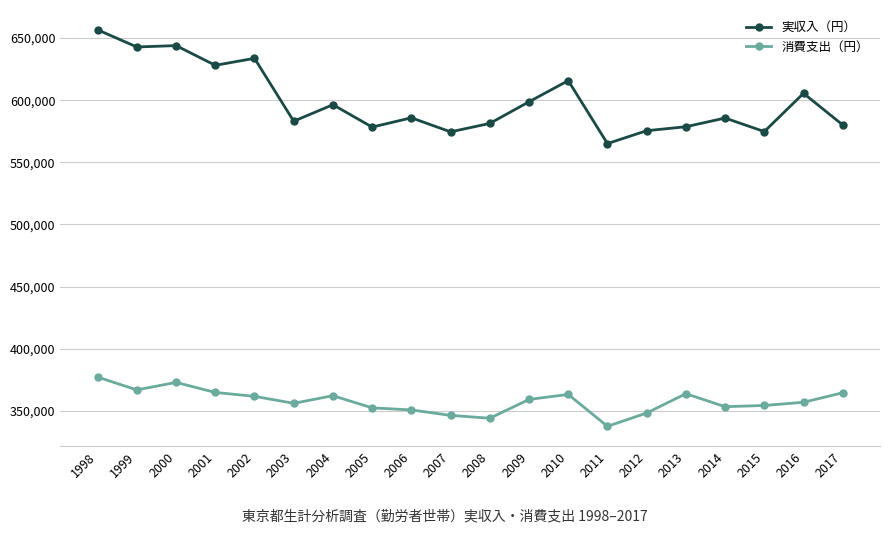

What is the maximum value for 消費支出（円）?

377118